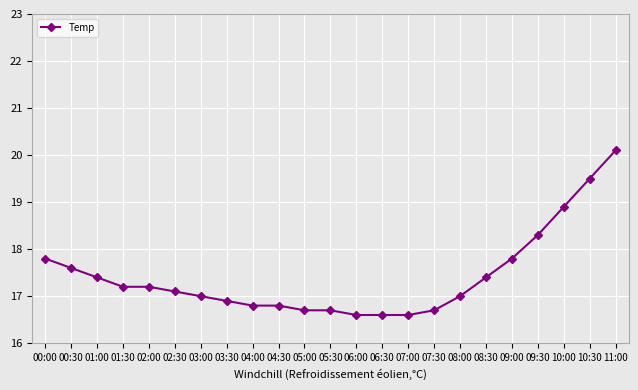

Reading left to right, extract all data points from this chart.

00:00=17.8	00:30=17.6	01:00=17.4	01:30=17.2	02:00=17.2	02:30=17.1	03:00=17.0	03:30=16.9	04:00=16.8	04:30=16.8	05:00=16.7	05:30=16.7	06:00=16.6	06:30=16.6	07:00=16.6	07:30=16.7	08:00=17.0	08:30=17.4	09:00=17.8	09:30=18.3	10:00=18.9	10:30=19.5	11:00=20.1